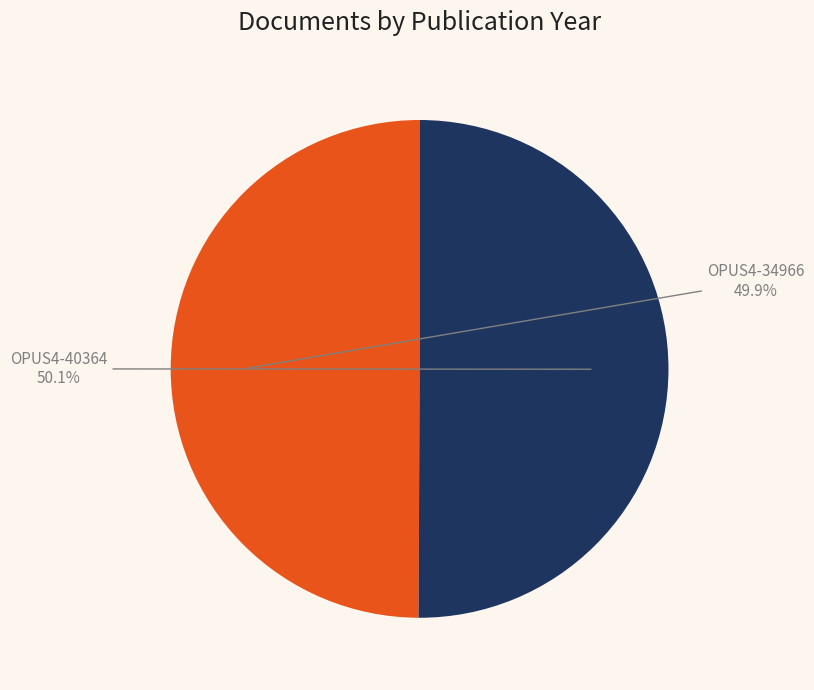

To the nearest percent, what is the combined percentage of OPUS4-40364 and OPUS4-34966?

100%